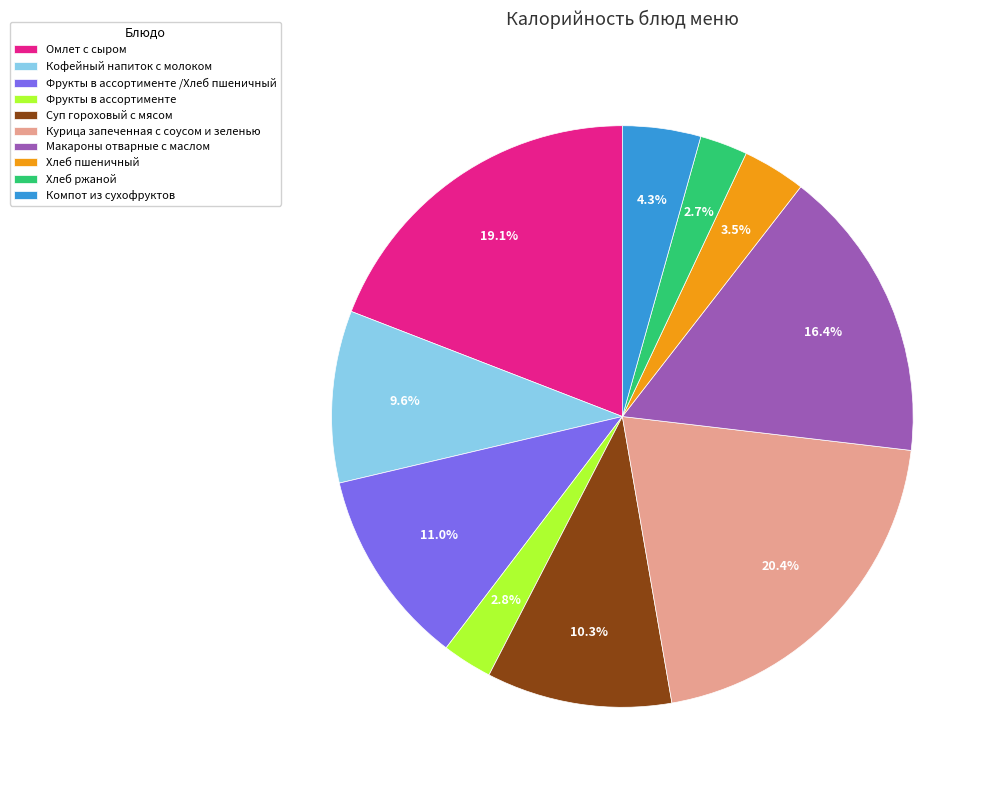

True or false: Курица запеченная с соусом и зеленью accounts for 20% of the total.

True